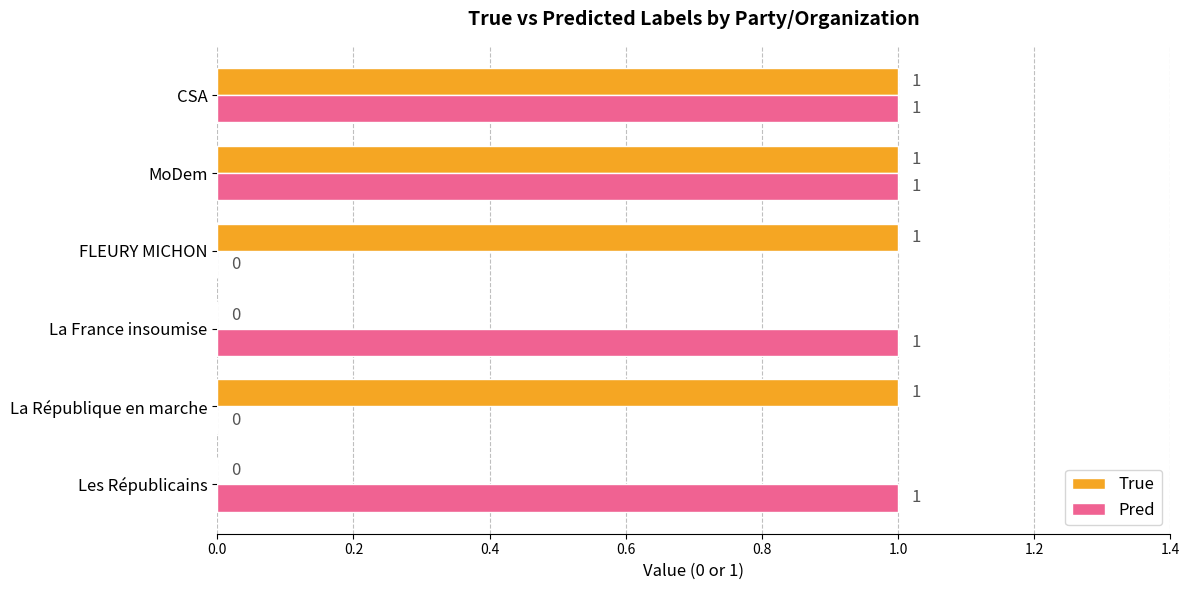

The True series shows 1 at Les Républicains. True or false?

False